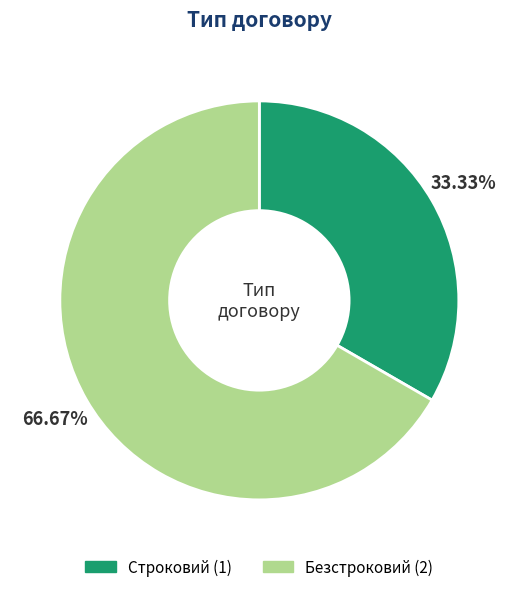

What portion of the pie excludes Безстроковий?

33.3%